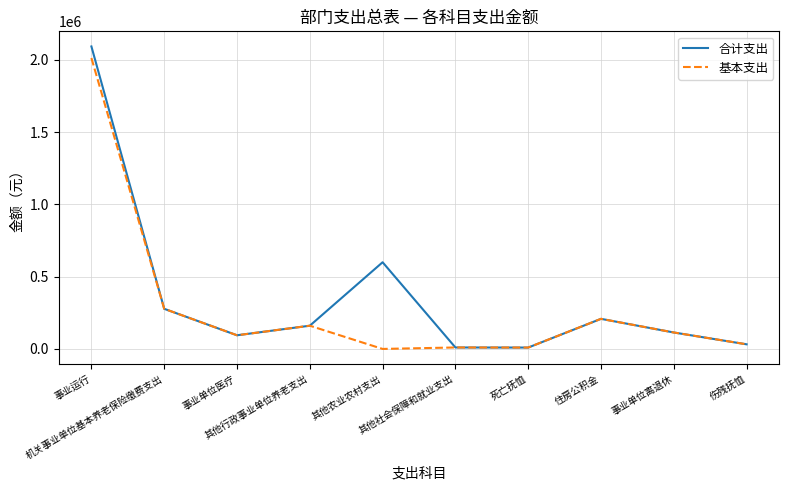

What is the maximum value shown in the chart?

2093577